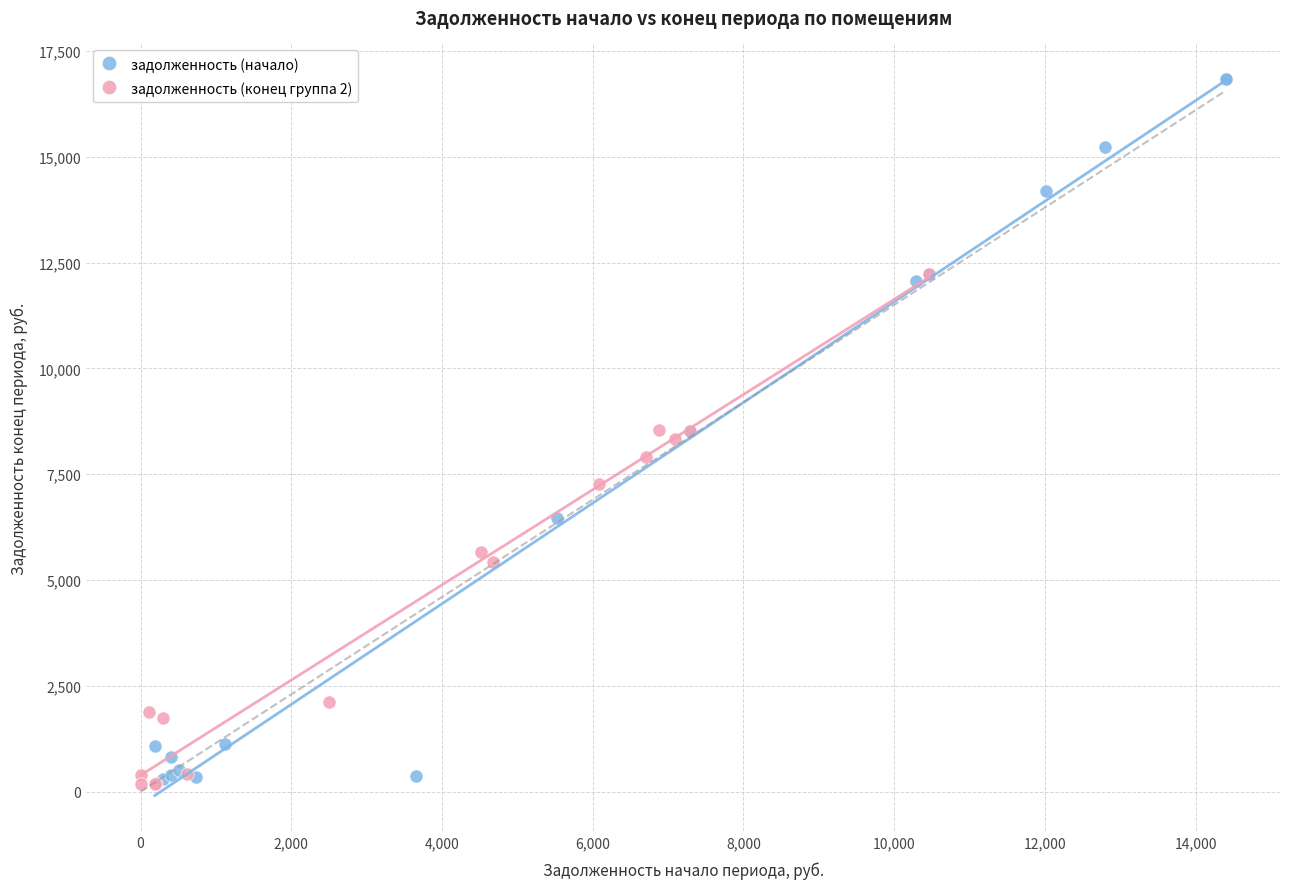

What are all the series names shown in the legend?

задолженность (начало), задолженность (конец группа 2)